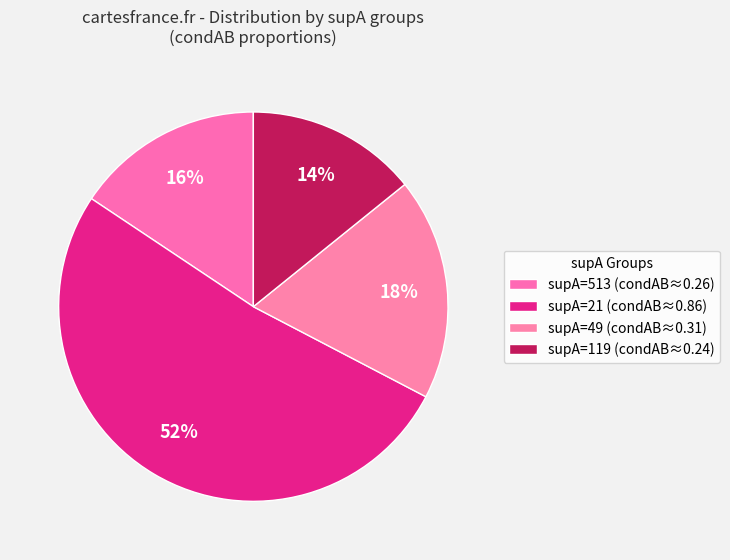

How many segments does this pie chart have?

4